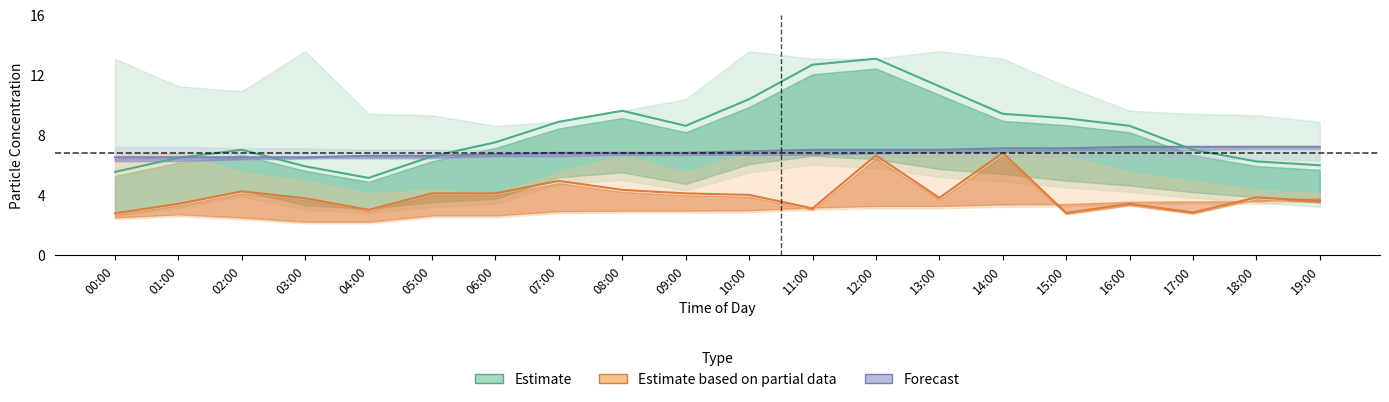

Reading left to right, list all the values displayed in this chart.

Estimate: 00:00=5.5	01:00=6.5	02:00=7.0	03:00=5.9	04:00=5.1	05:00=6.6	06:00=7.5	07:00=8.9	08:00=9.6	09:00=8.6	10:00=10.4	11:00=12.7	12:00=13.1	13:00=11.2	14:00=9.4	15:00=9.1	16:00=8.6	17:00=7.0	18:00=6.2	19:00=6.0
Estimate based on partial data: 00:00=2.8	01:00=3.4	02:00=4.2	03:00=3.8	04:00=3.0	05:00=4.1	06:00=4.1	07:00=4.9	08:00=4.3	09:00=4.1	10:00=4.0	11:00=3.1	12:00=6.6	13:00=3.8	14:00=6.8	15:00=2.8	16:00=3.4	17:00=2.8	18:00=3.8	19:00=3.6
Forecast: 00:00=6.5	01:00=6.5	02:00=6.5	03:00=6.5	04:00=6.6	05:00=6.6	06:00=6.7	07:00=6.8	08:00=6.8	09:00=6.8	10:00=6.9	11:00=7.0	12:00=7.0	13:00=7.0	14:00=7.1	15:00=7.1	16:00=7.2	17:00=7.2	18:00=7.2	19:00=7.2